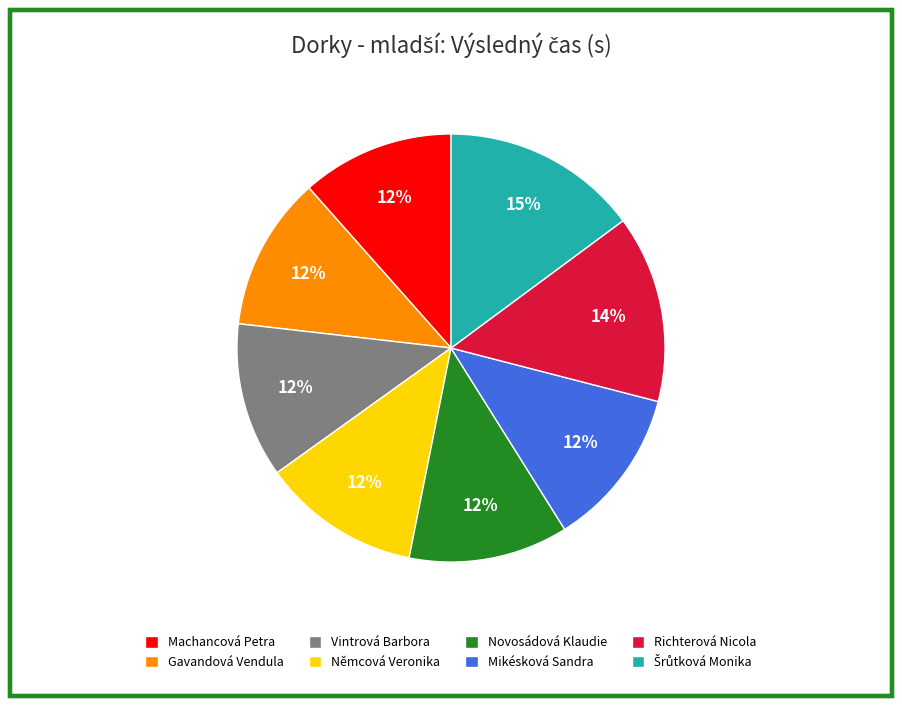

What percentage is the Novosádová Klaudie slice, to the nearest percent?

12%